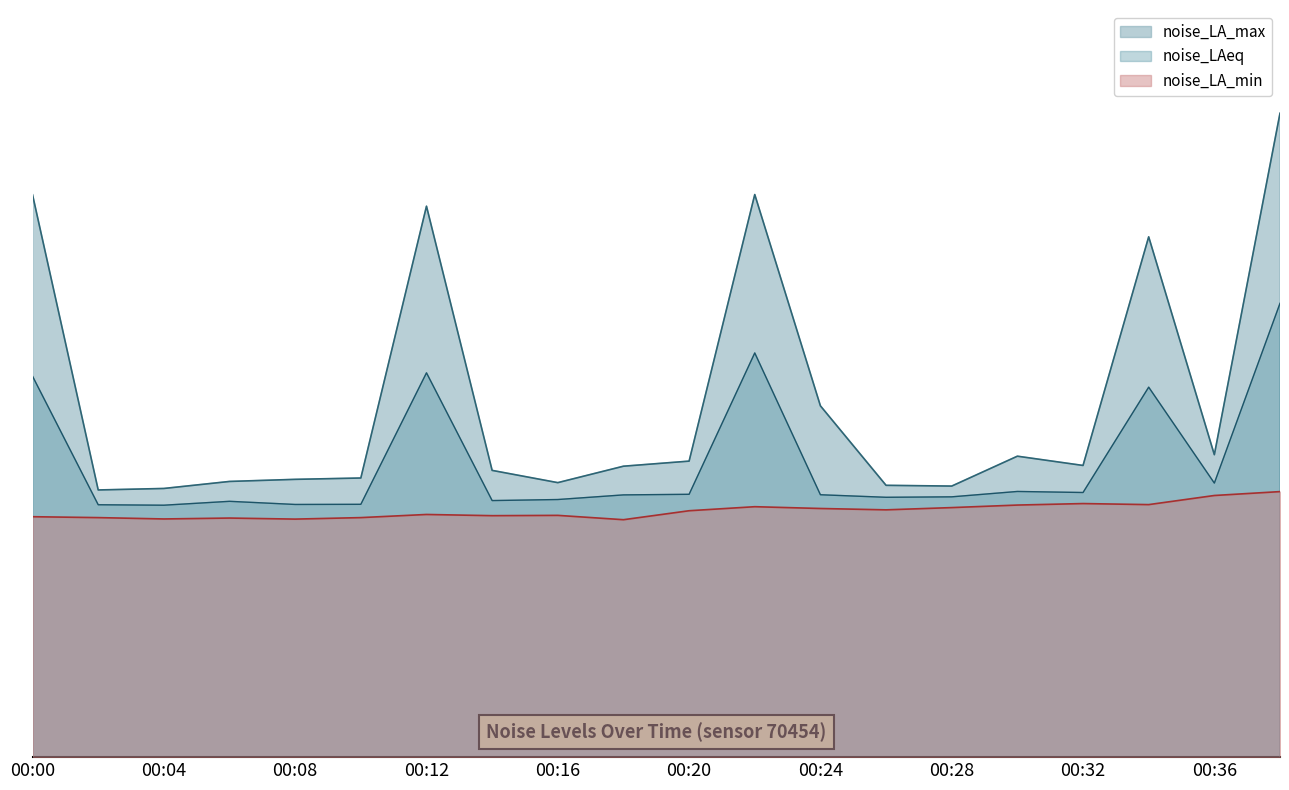

True or false: noise_LA_min and noise_LA_max cross at least once.

False